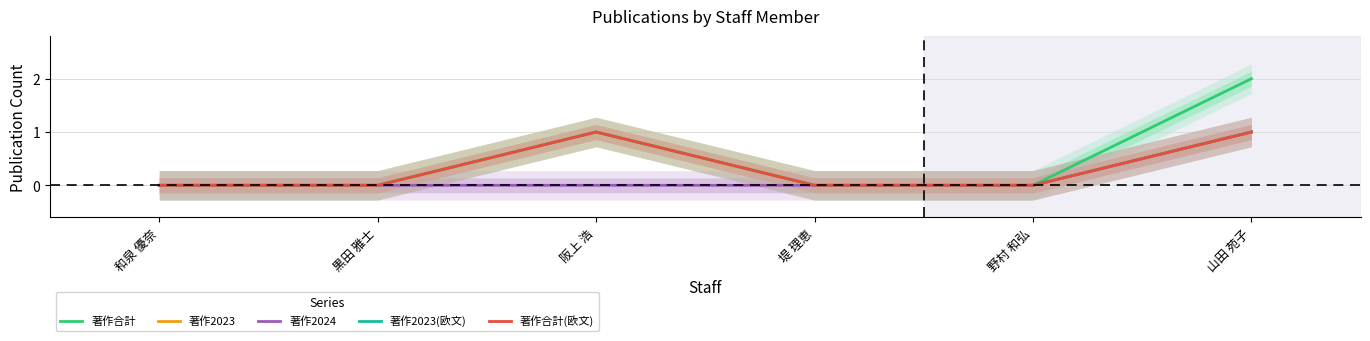

At which label does 著作合計 reach its minimum?

和泉 優奈